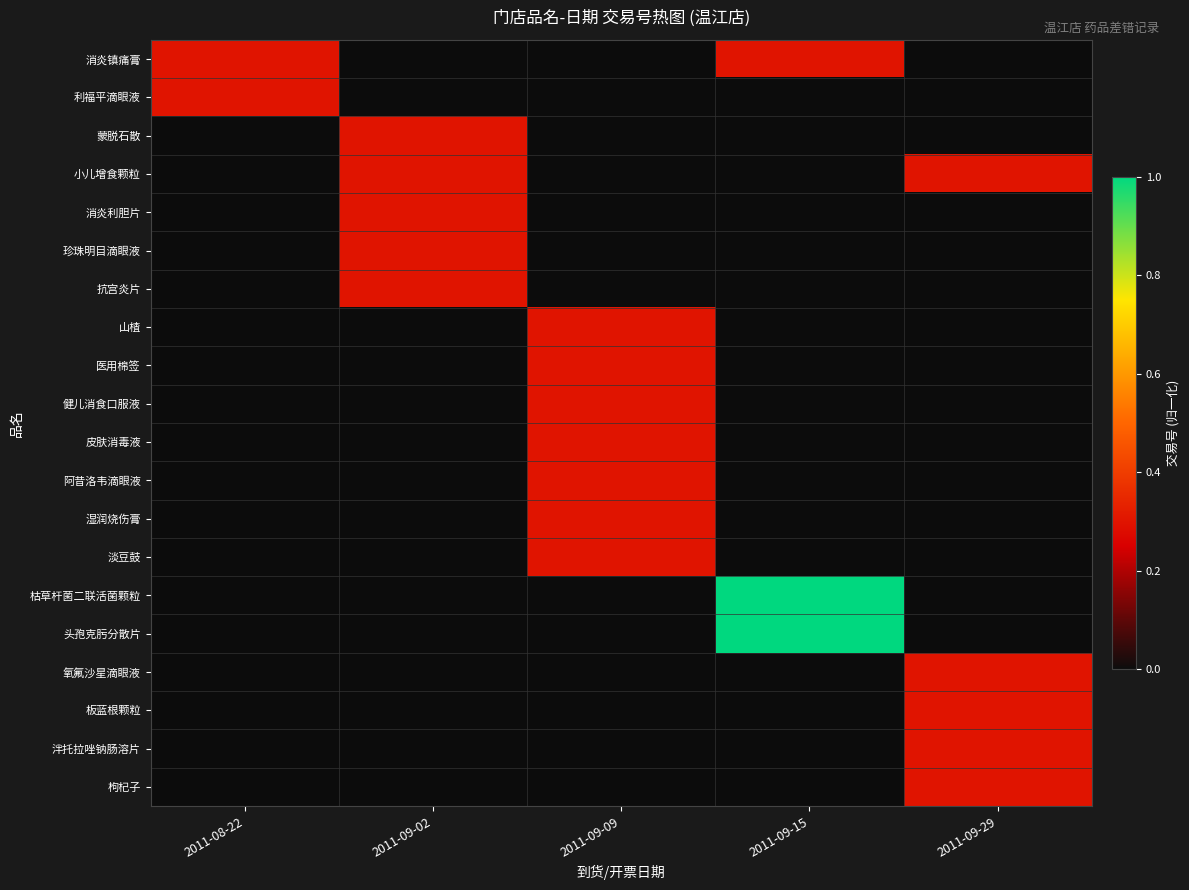

How many series are shown in this chart?

20